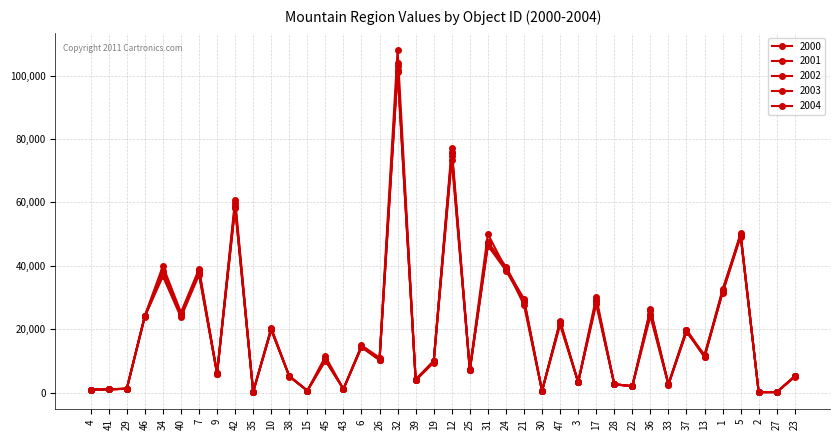

What is the sum of all 2000 values?

779477